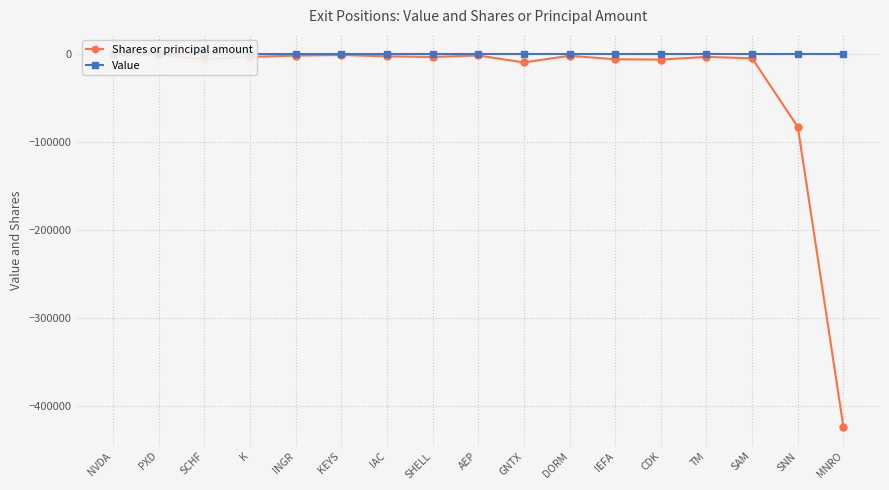

At how many categories does at least one series exceed -168459?

17